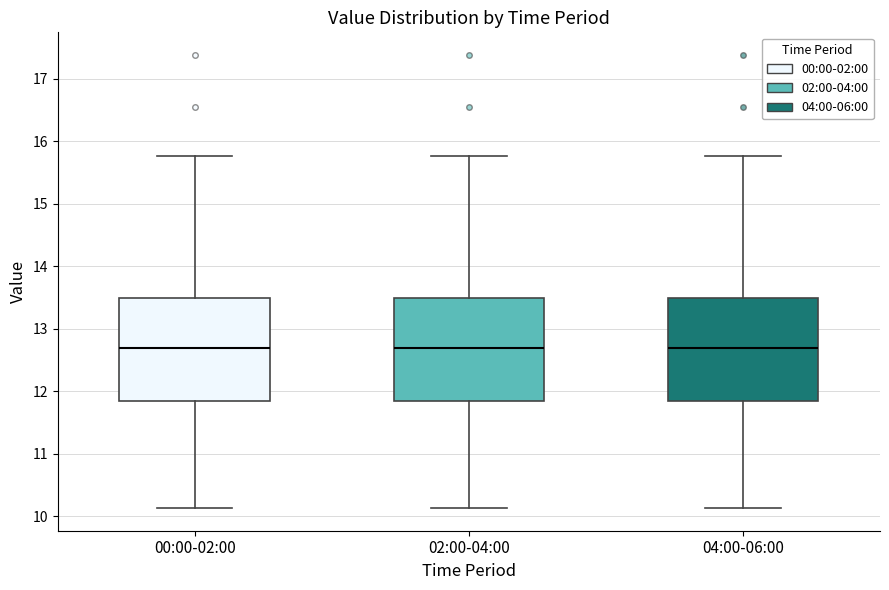

Where does the lower whisker of the box for 00:00-02:00 end on the y-axis? The values are not printed on the chart, so give them approximately, as read against the axis.

10.1